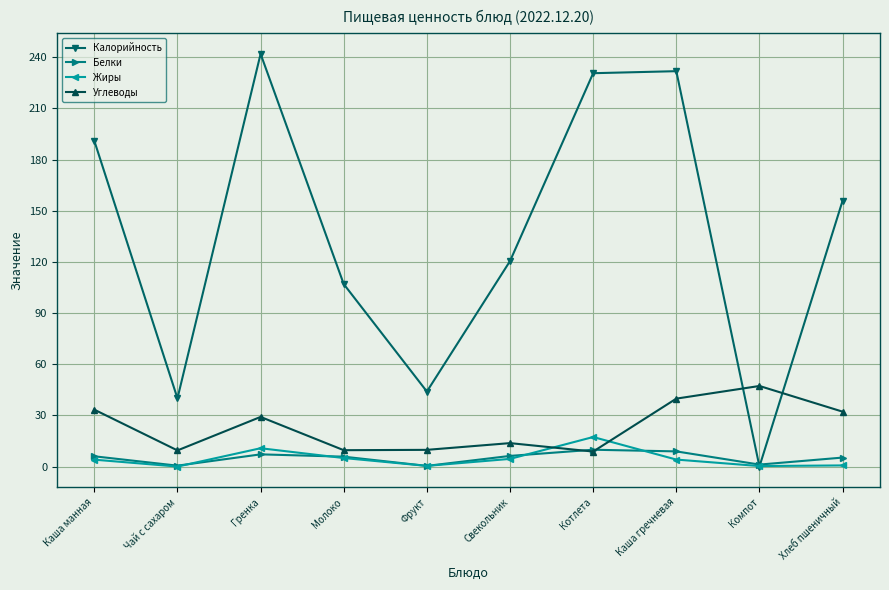

Where is Углеводы nearest to the value 28?

Гренка